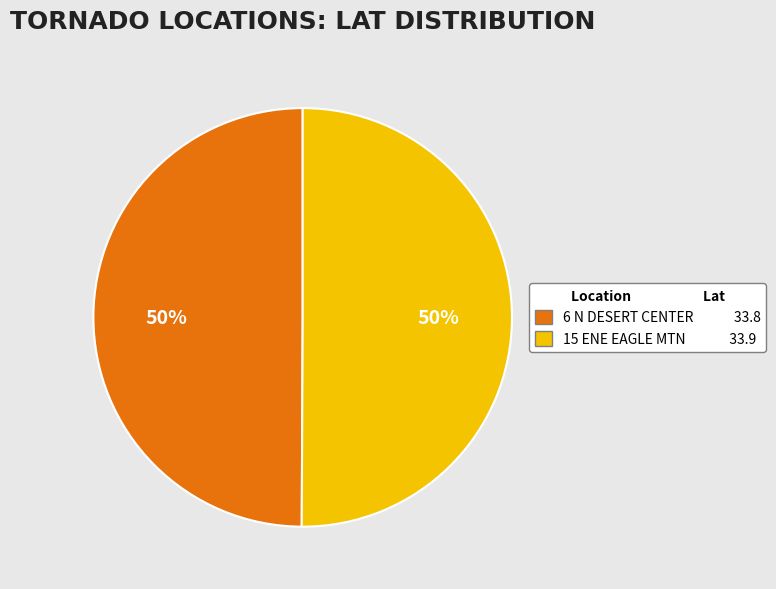

Do 6 N DESERT CENTER and 15 ENE EAGLE MTN together represent more than half of the pie?

Yes